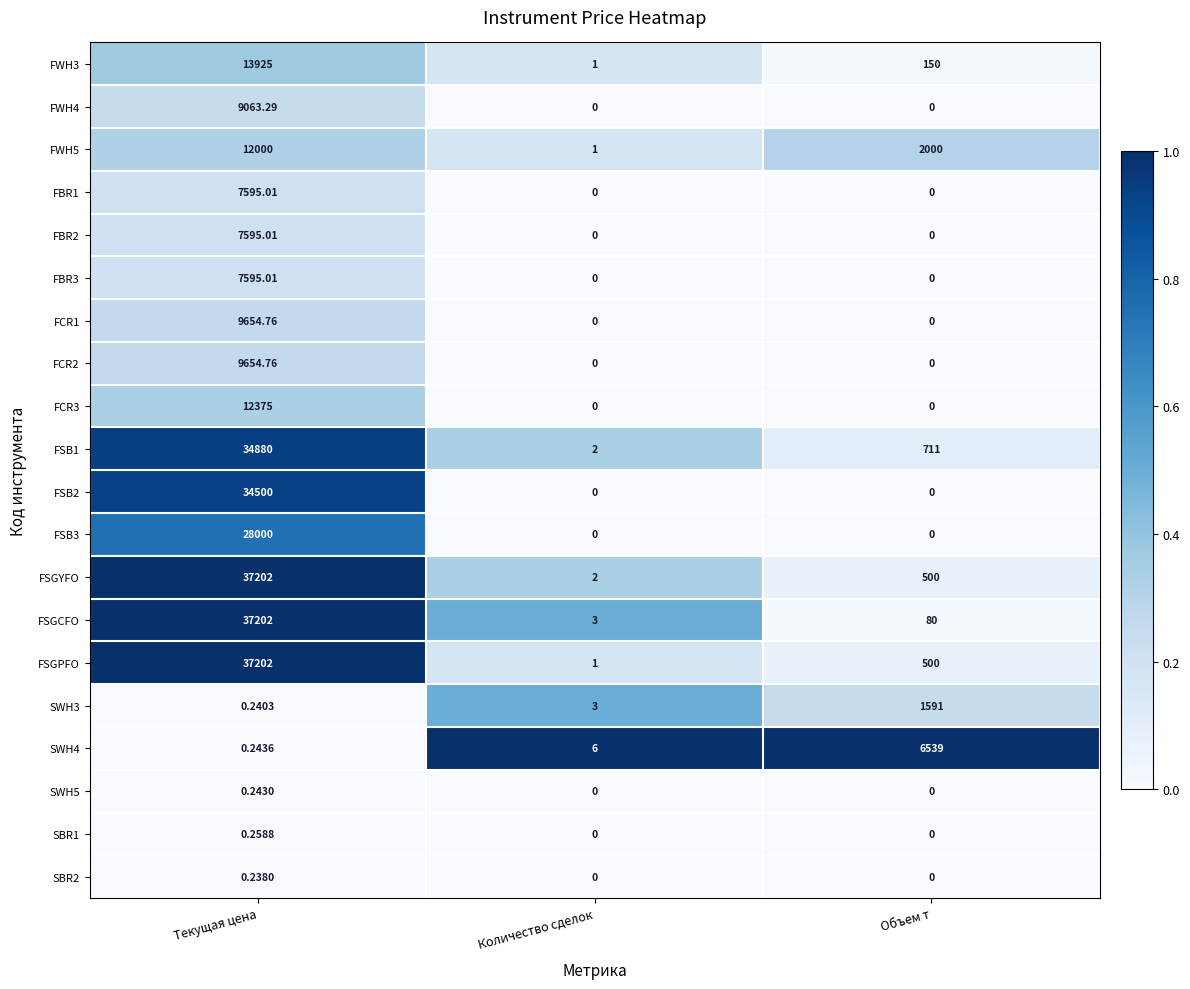

Which category has the highest value in the FCR3 series?

Текущая цена